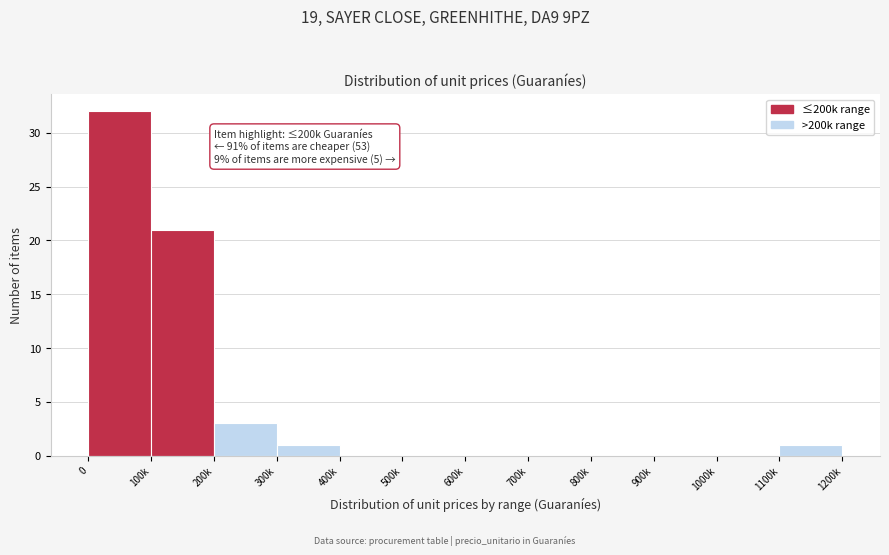

Reading right to left, list all the values displayed in this chart.

1100k=1	1000k=0	900k=0	800k=0	700k=0	600k=0	500k=0	400k=0	300k=1	200k=3	100k=21	0=32